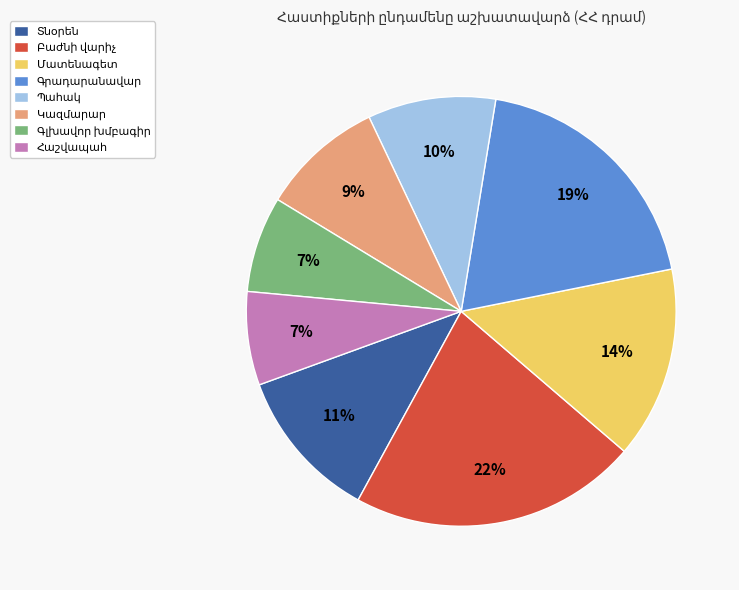

To the nearest percent, what is the average slice percentage?

12%